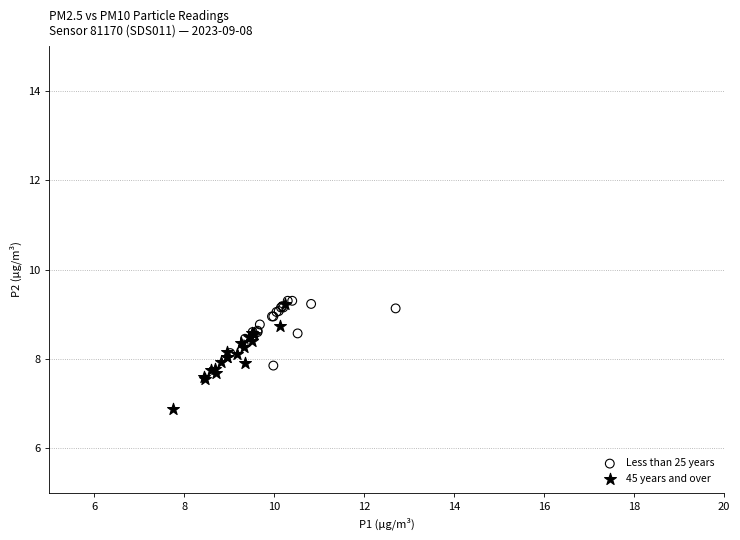

Which series has the largest Y range (max minus min)?

45 years and over